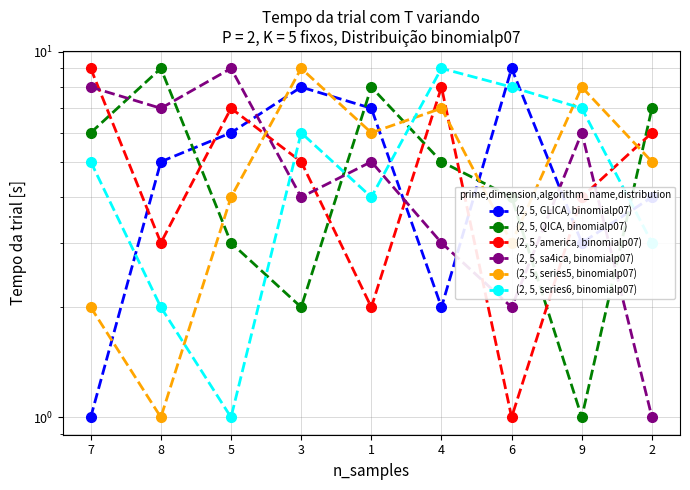

Is it true that (2, 5, series5, binomialp07) equals 6 at 3?

False